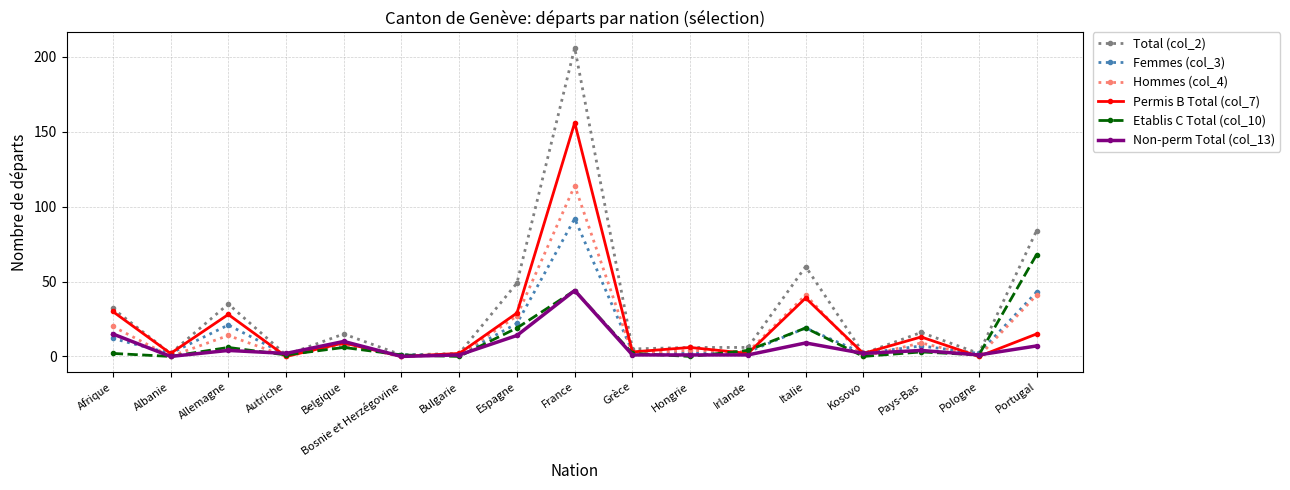

Rank the series by their maximum value, from highest to lowest.

Total (col_2), Permis B Total (col_7), Hommes (col_4), Femmes (col_3), Etablis C Total (col_10), Non-perm Total (col_13)